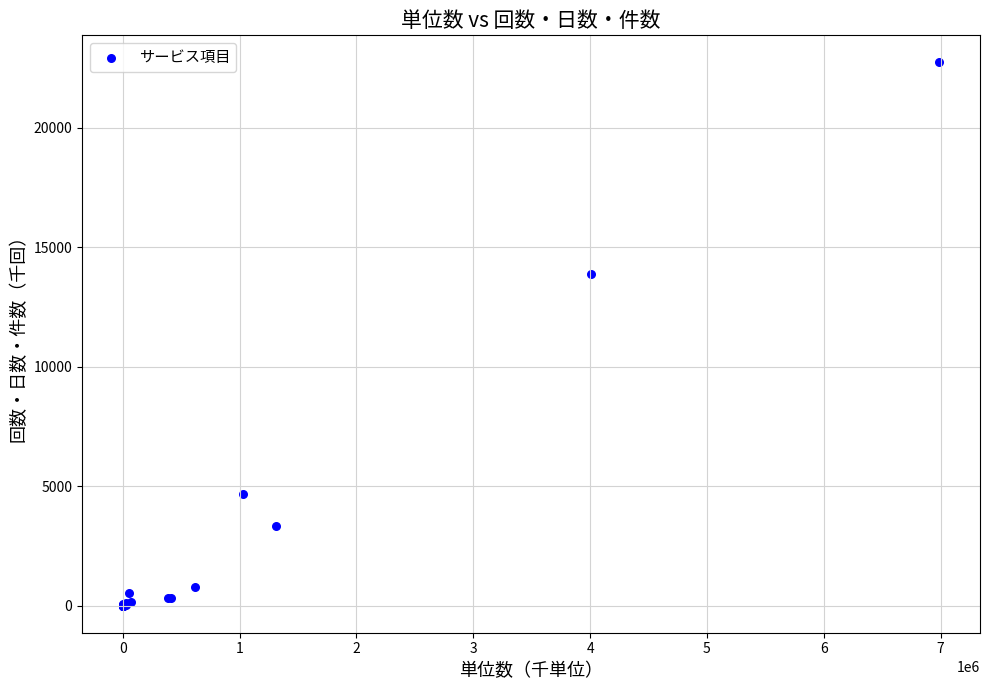

What Y value in the scatter plot is closest to 11360?

13858.2